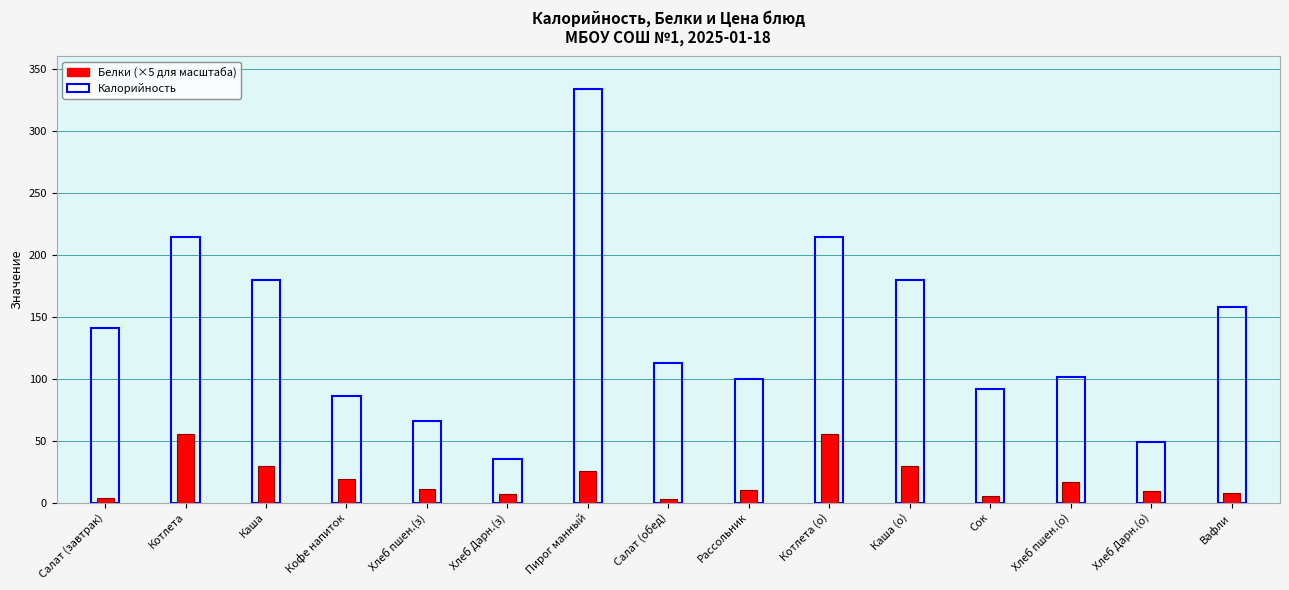

At which category is the sum across all series the highest?

Пирог манный